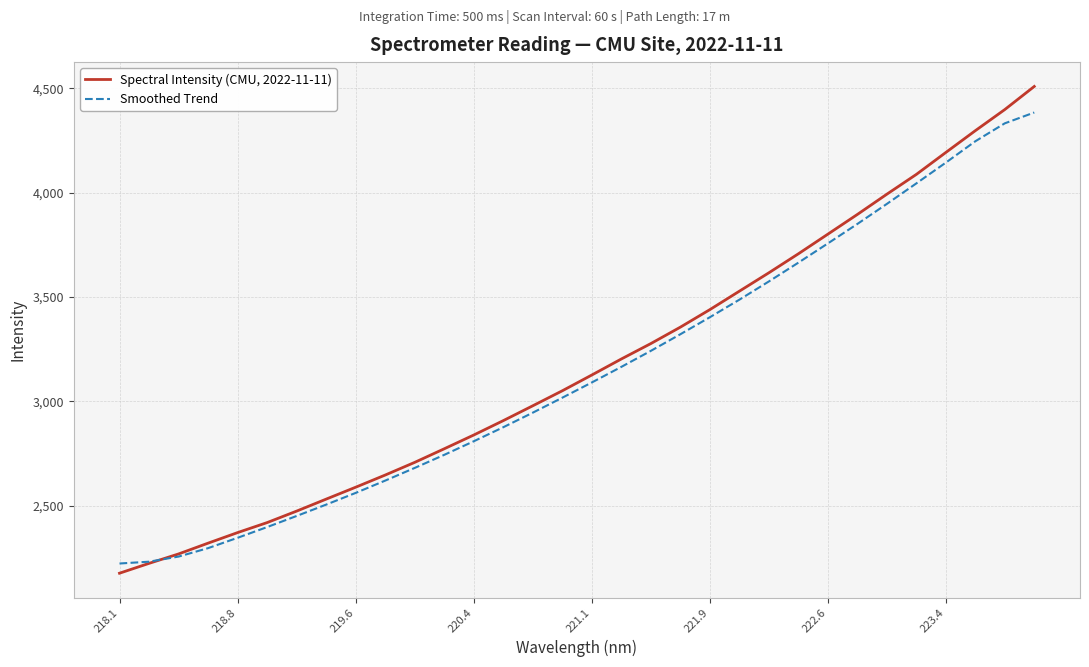

List the series in order of their overall mean, highest first.

Spectral Intensity (CMU, 2022-11-11), Smoothed Trend